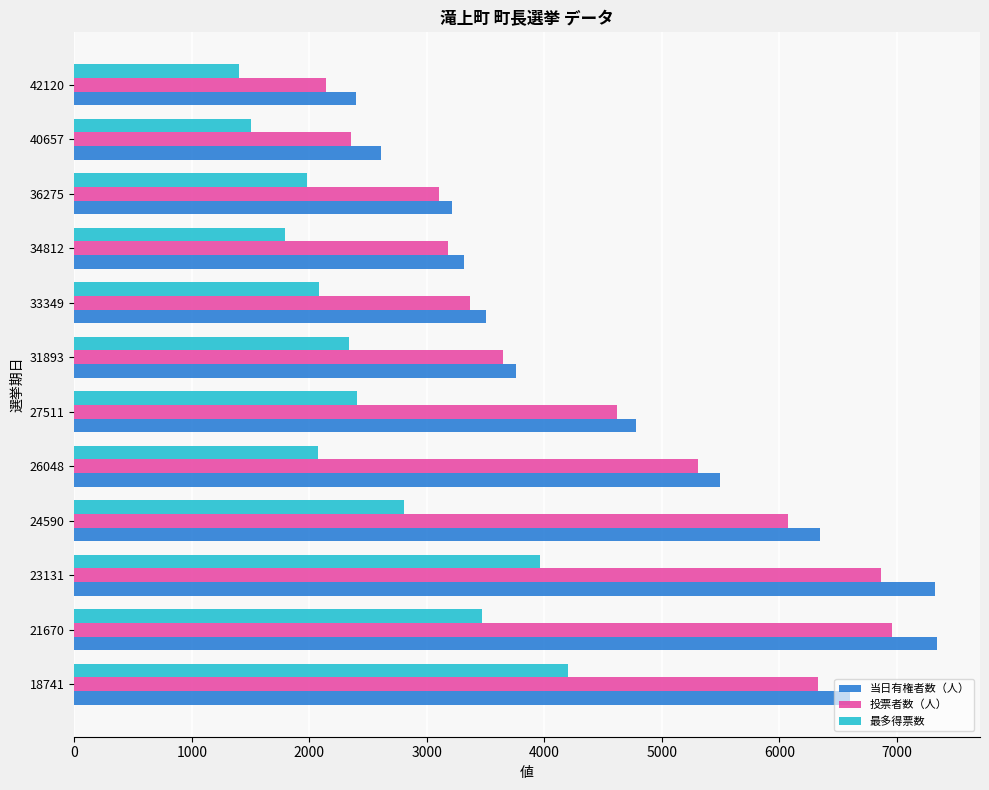

What are all the series names shown in the legend?

当日有権者数（人）, 投票者数（人）, 最多得票数